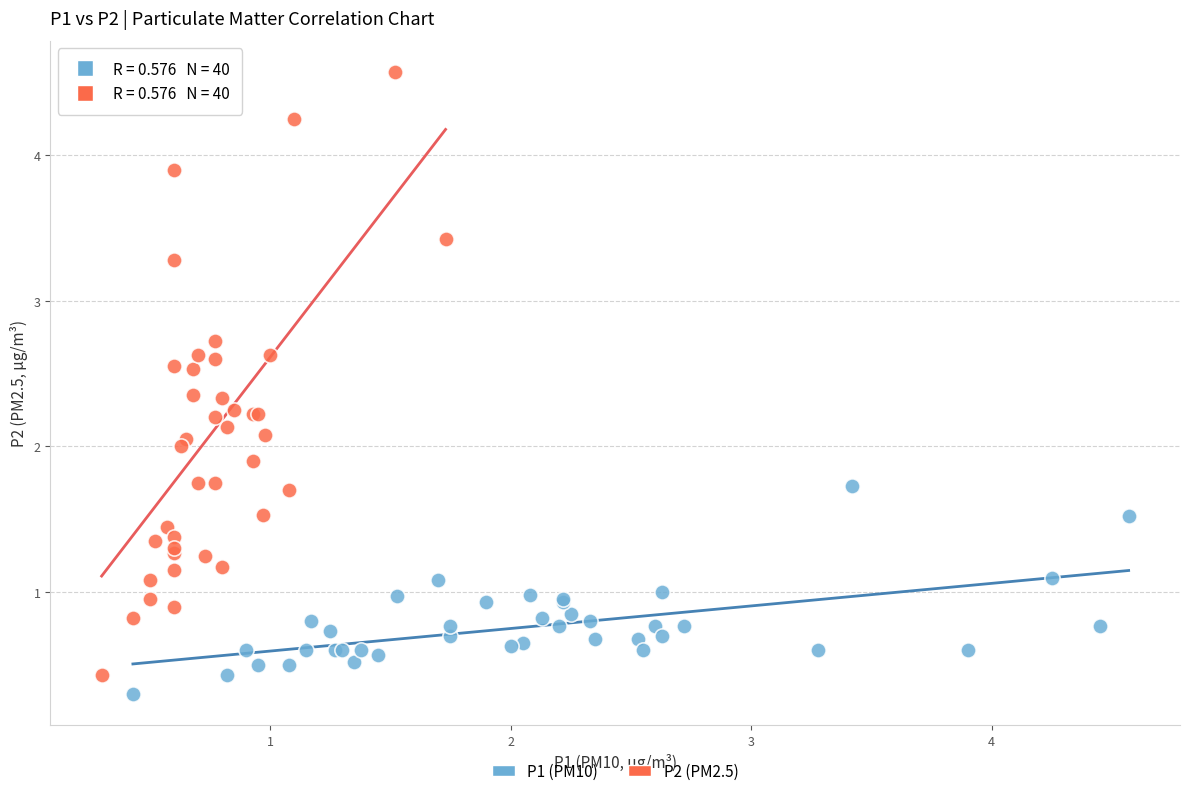

Which series reaches the maximum Y coordinate?

P2 (PM2.5)